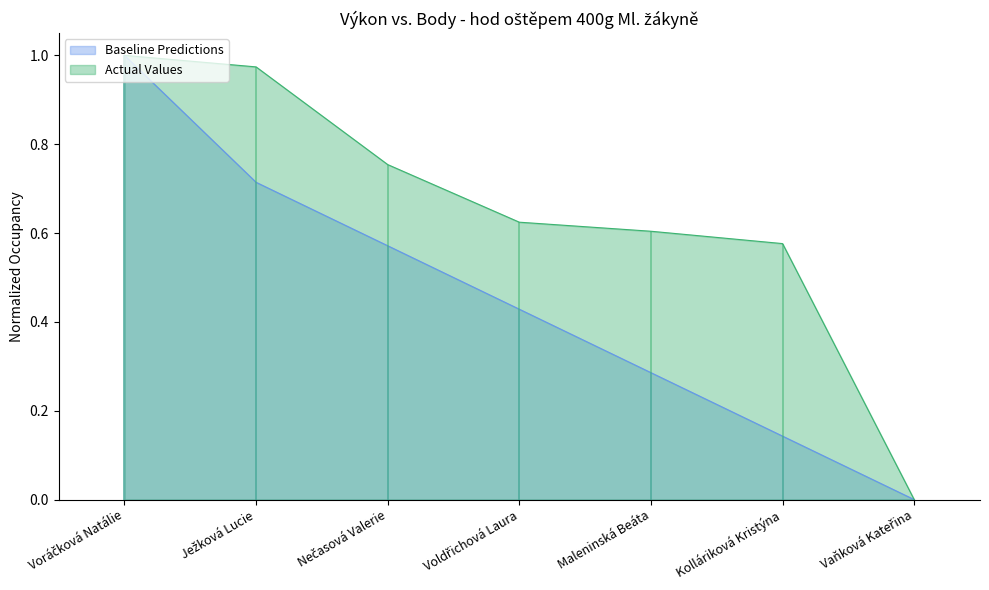

What position from the left is Ježková Lucie?

2